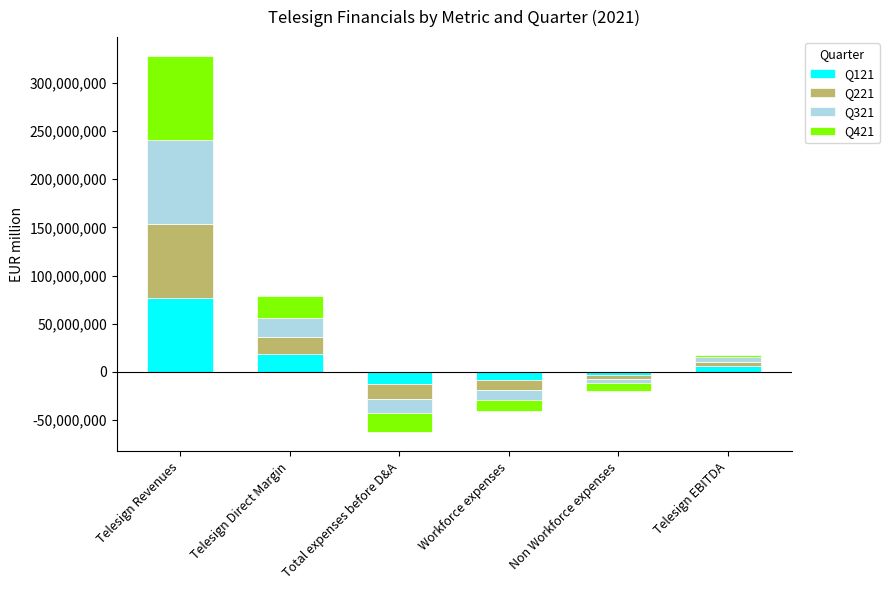

At which category is the sum across all series the highest?

Telesign Revenues